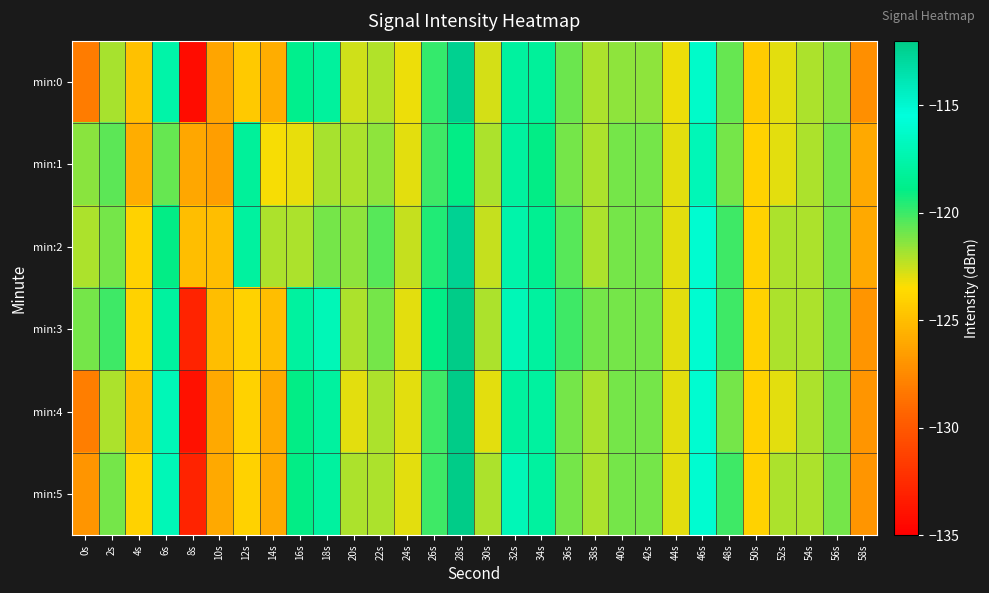

List the series in order of their peak value, highest first.

min:3, min:4, min:5, min:0, min:2, min:1